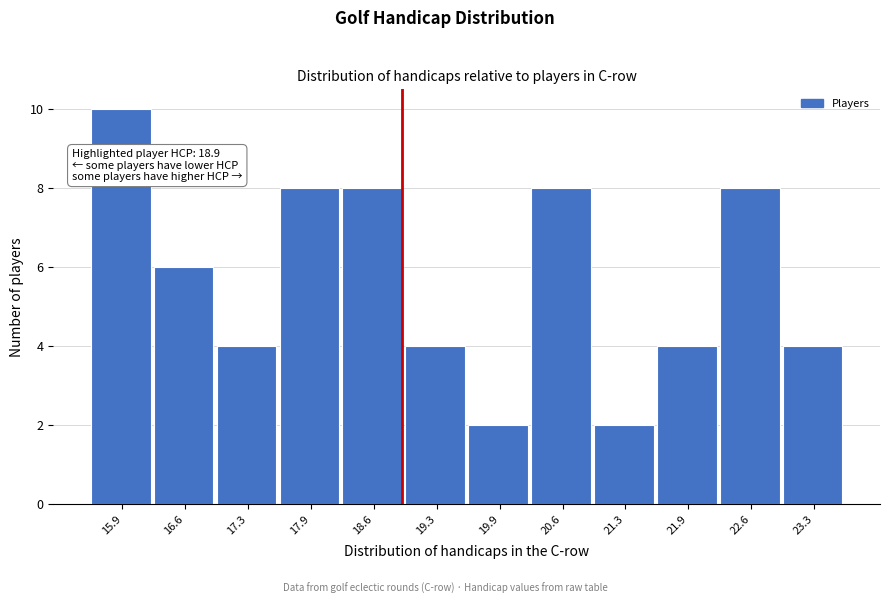

Which range on the x-axis has the tallest bar?

15.6 to 16.3